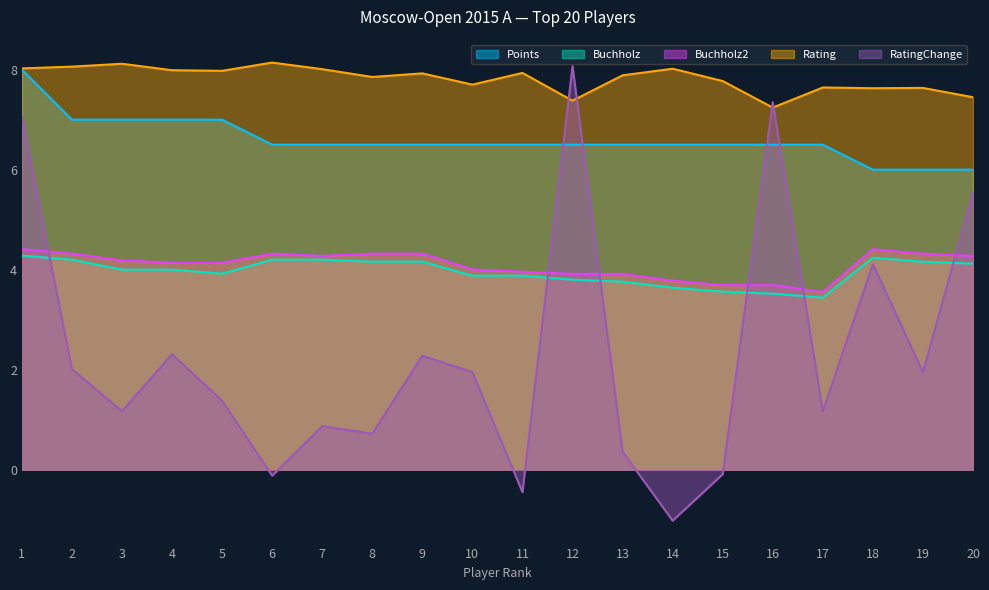

How many lines are shown in the chart?

5